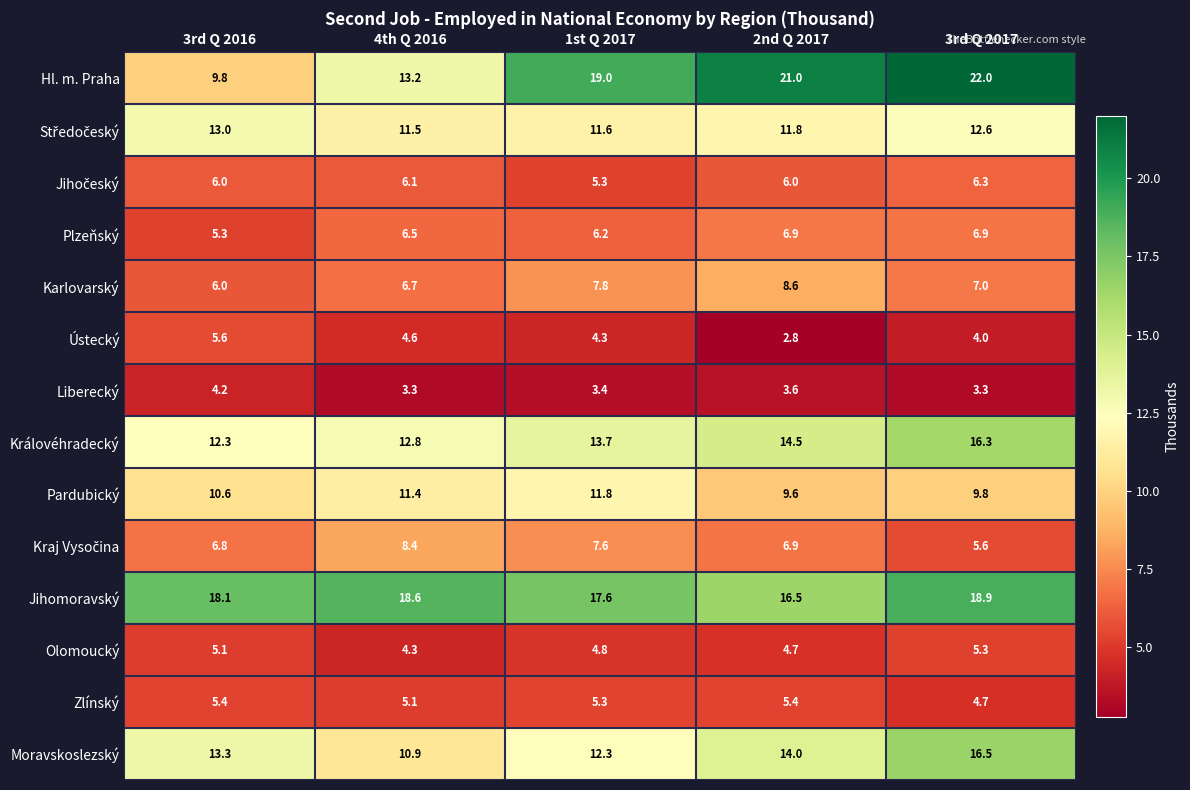

List the labels in order of Pardubický value, largest first.

1st Q 2017, 4th Q 2016, 3rd Q 2016, 3rd Q 2017, 2nd Q 2017